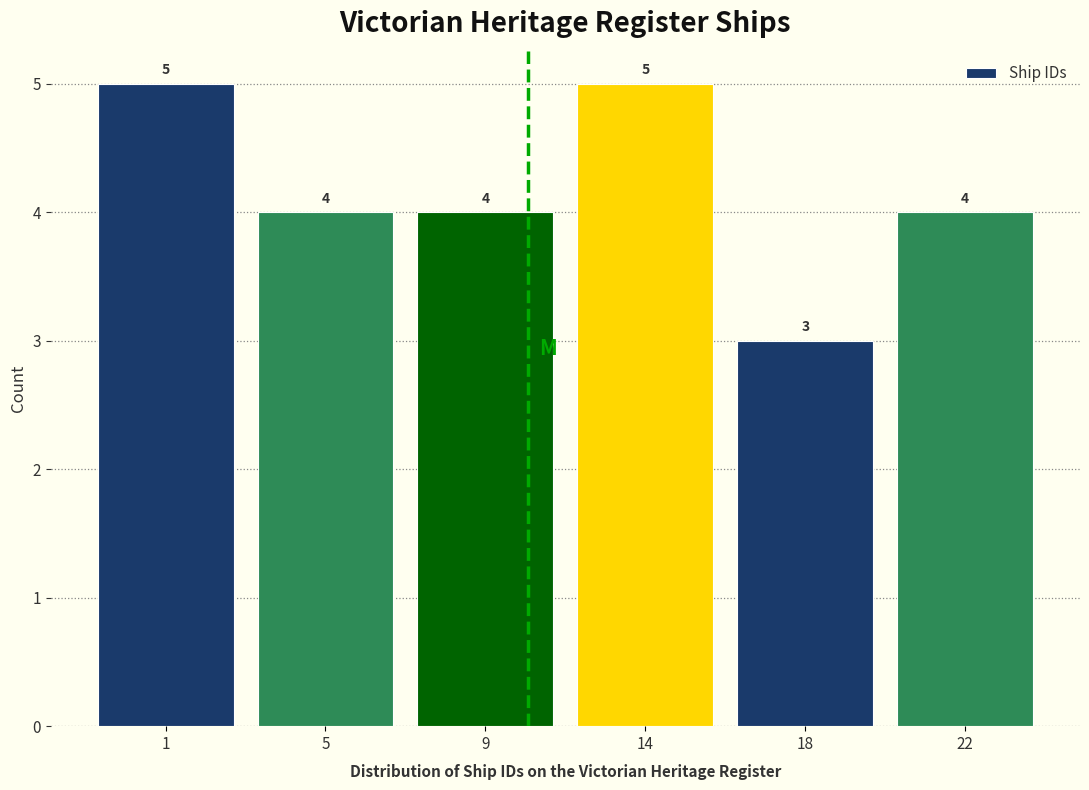

Reading left to right, what are all the values shown in this chart?

5	4	4	5	3	4